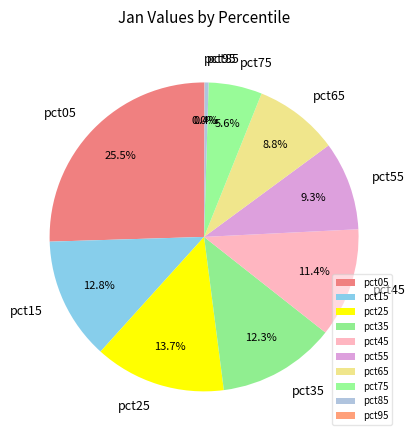

Does pct05 account for over 50% of the chart?

No